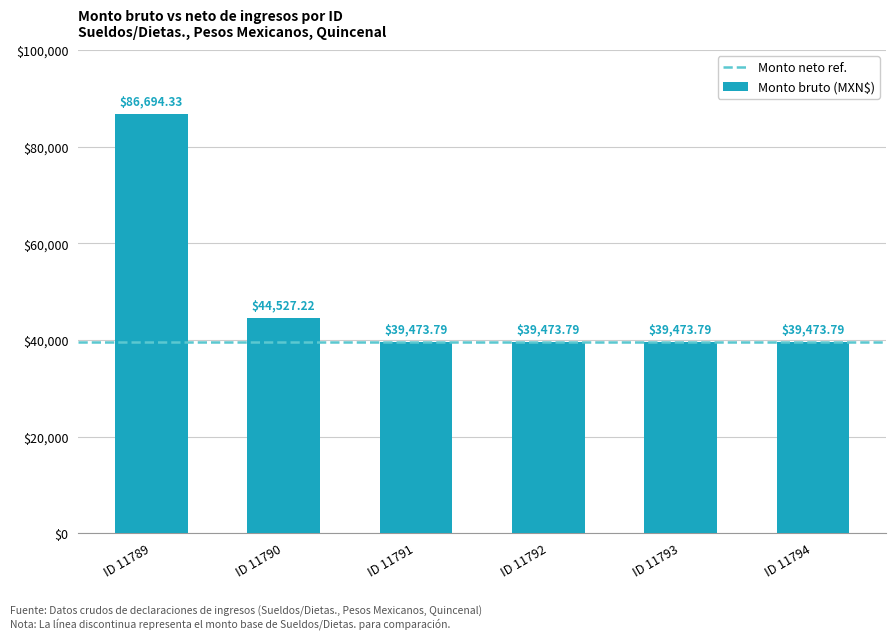

What is the sum of all values?

289116.7